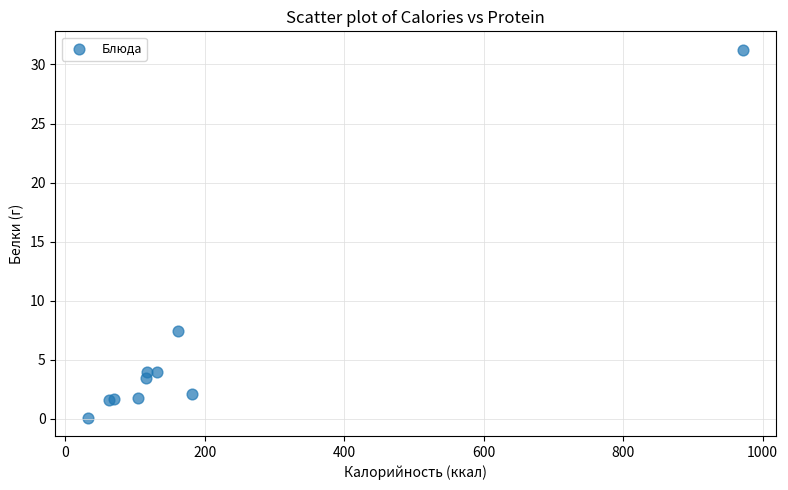

What Y value in the scatter plot is closest to 15?

7.4